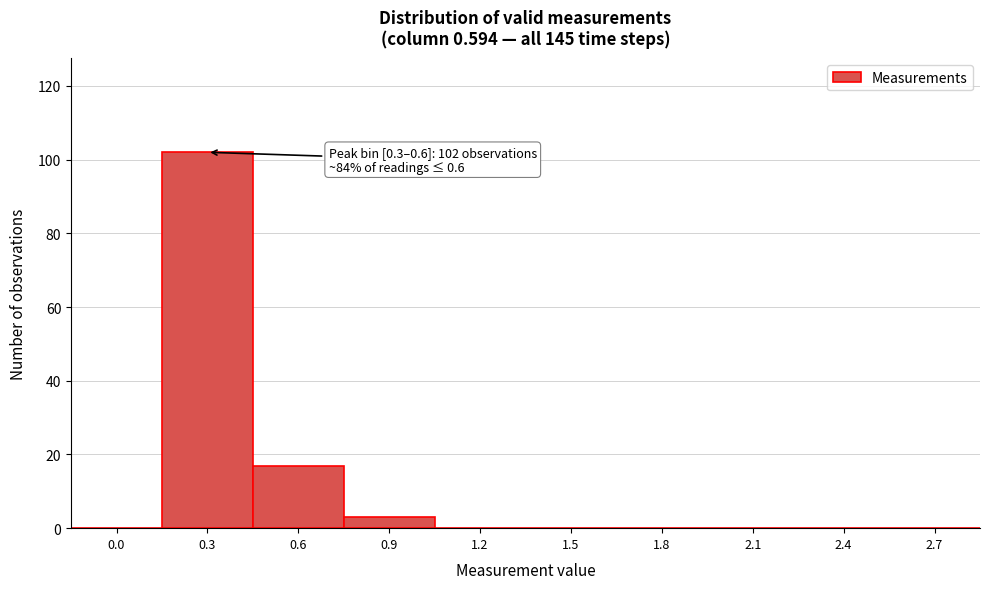

Reading right to left, what are all the values shown in this chart?

2.7=0	2.4=0	2.1=0	1.8=0	1.5=0	1.2=0	0.9=3	0.6=17	0.3=102	0.0=0